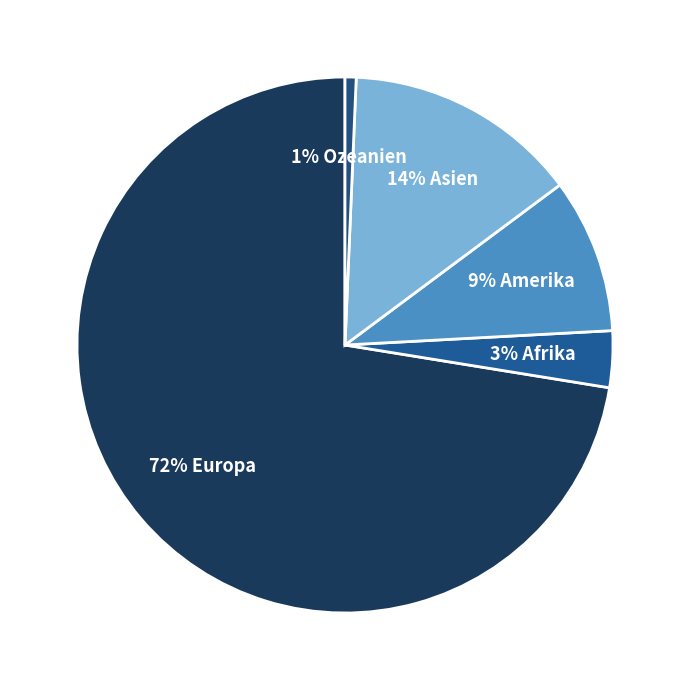

How many segments does this pie chart have?

5